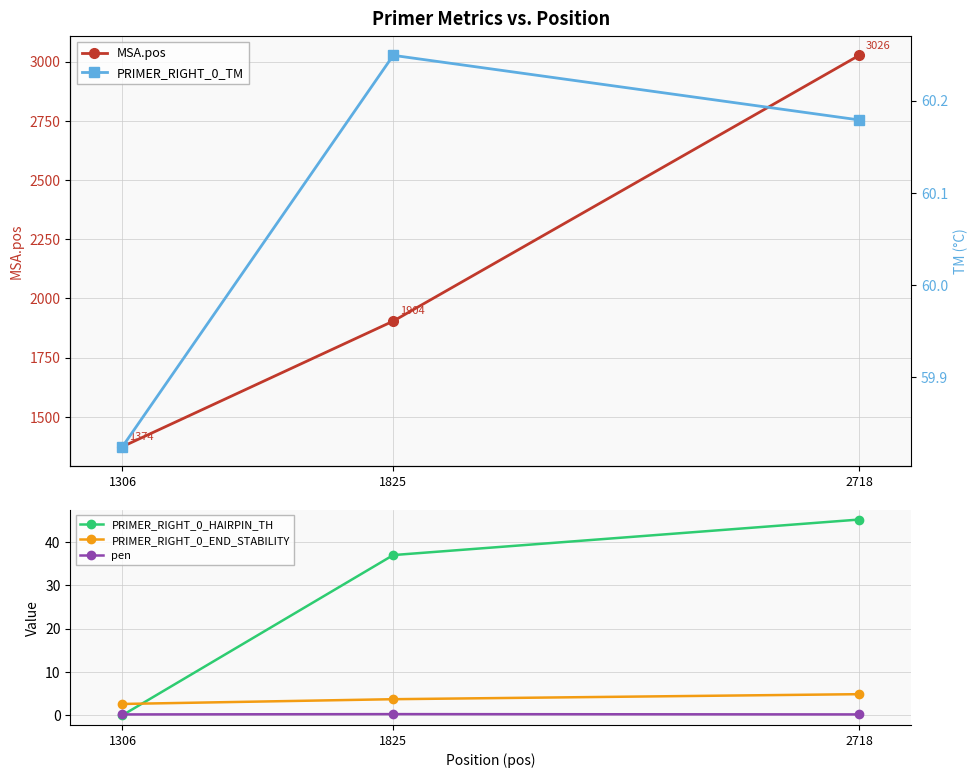

Does the chart display data point markers on the line(s)?

Yes